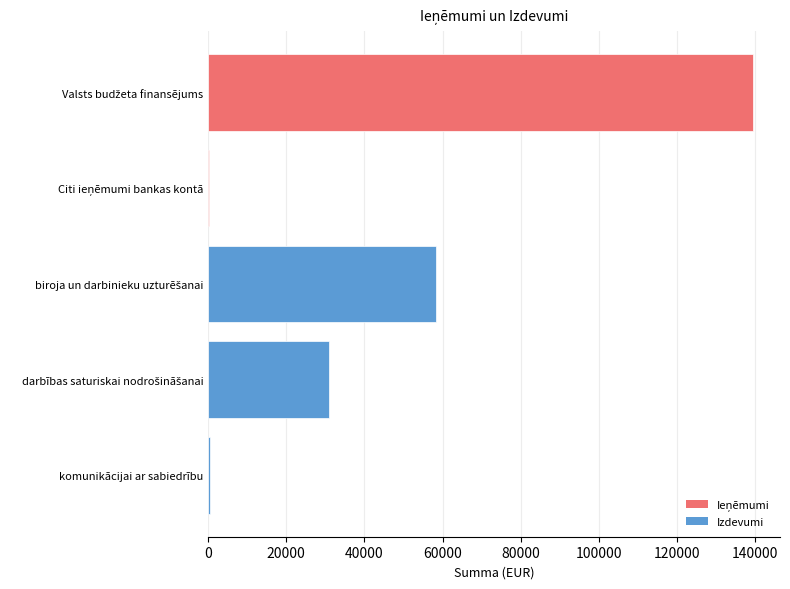

What is the maximum value shown in the chart?

139403.2